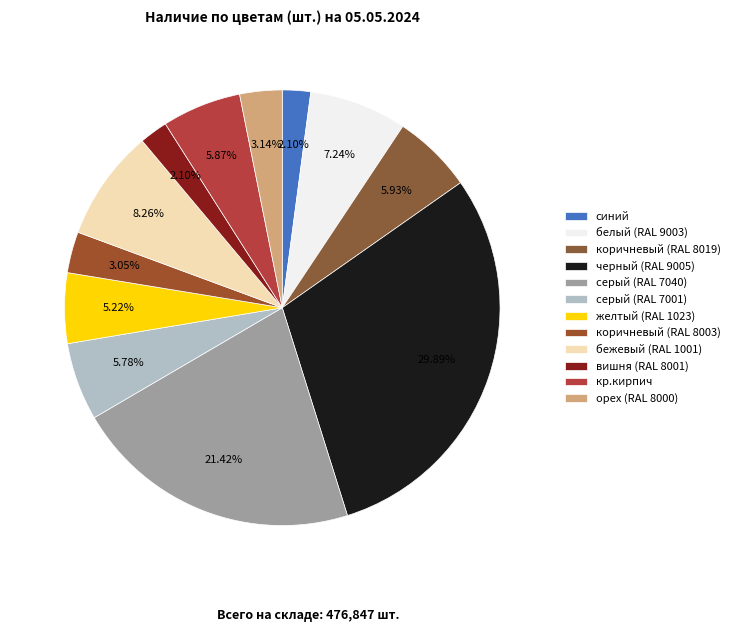

Rank the categories by value from lowest to highest.

синий, вишня (RAL 8001), коричневый (RAL 8003), орех (RAL 8000), желтый (RAL 1023), серый (RAL 7001), кр.кирпич, коричневый (RAL 8019), белый (RAL 9003), бежевый (RAL 1001), серый (RAL 7040), черный (RAL 9005)